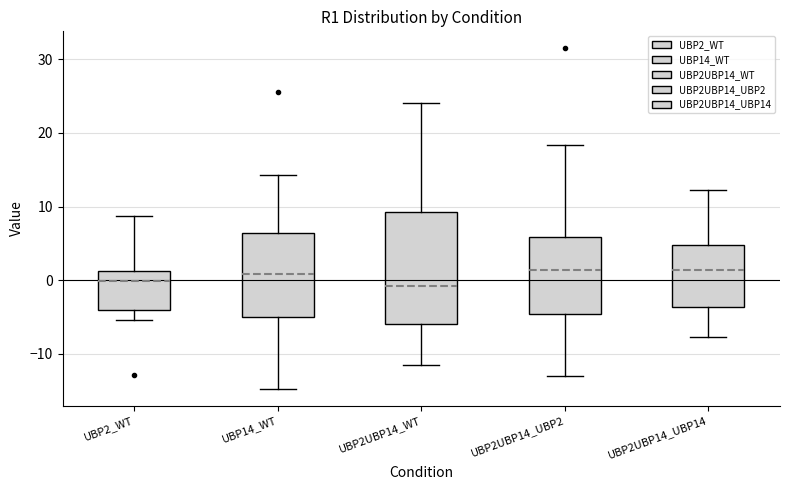

Where does the median line of the box for UBP2UBP14_UBP2 sit on the y-axis? The values are not printed on the chart, so give them approximately, as read against the axis.

1